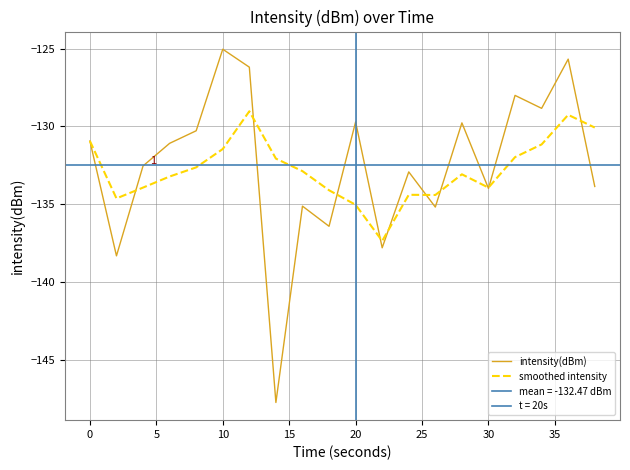

At which label does intensity(dBm) reach its peak?

10